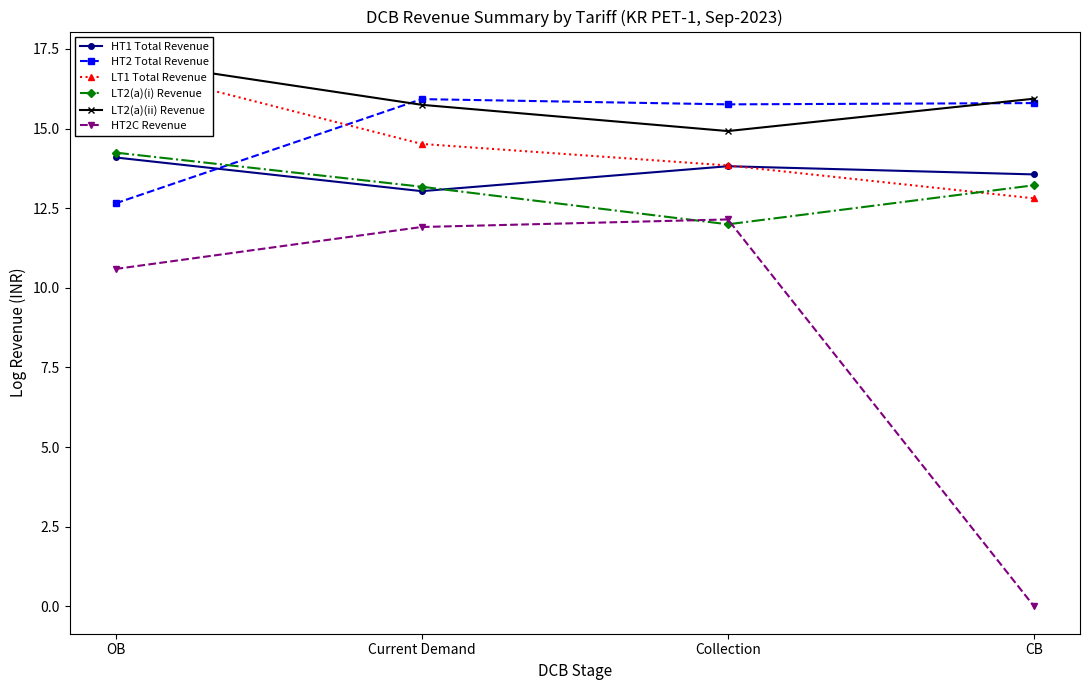

Between CB and Collection, which is larger?

Collection